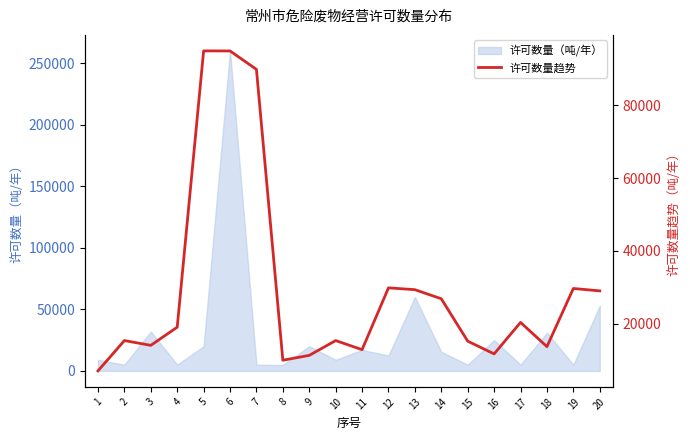

What is the value of the 9th point from the left?

11266.7